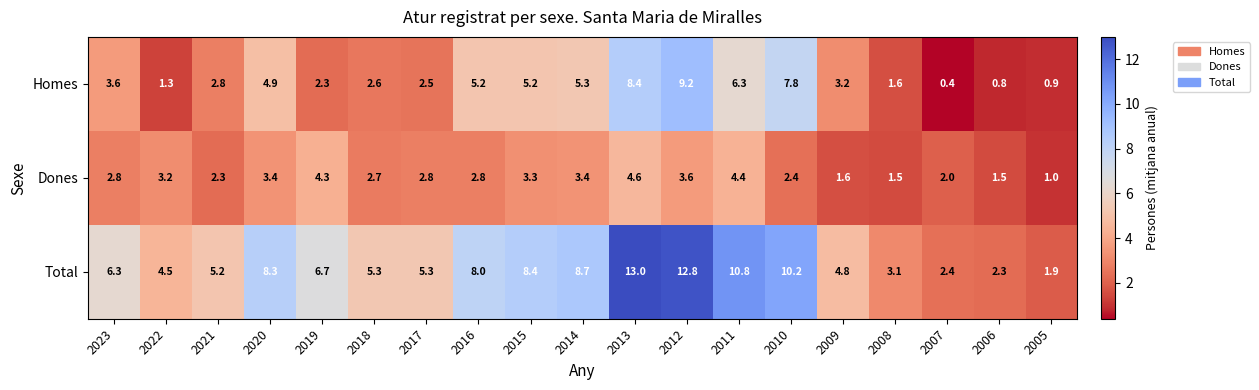

Which category has the lowest value across all series?

2007